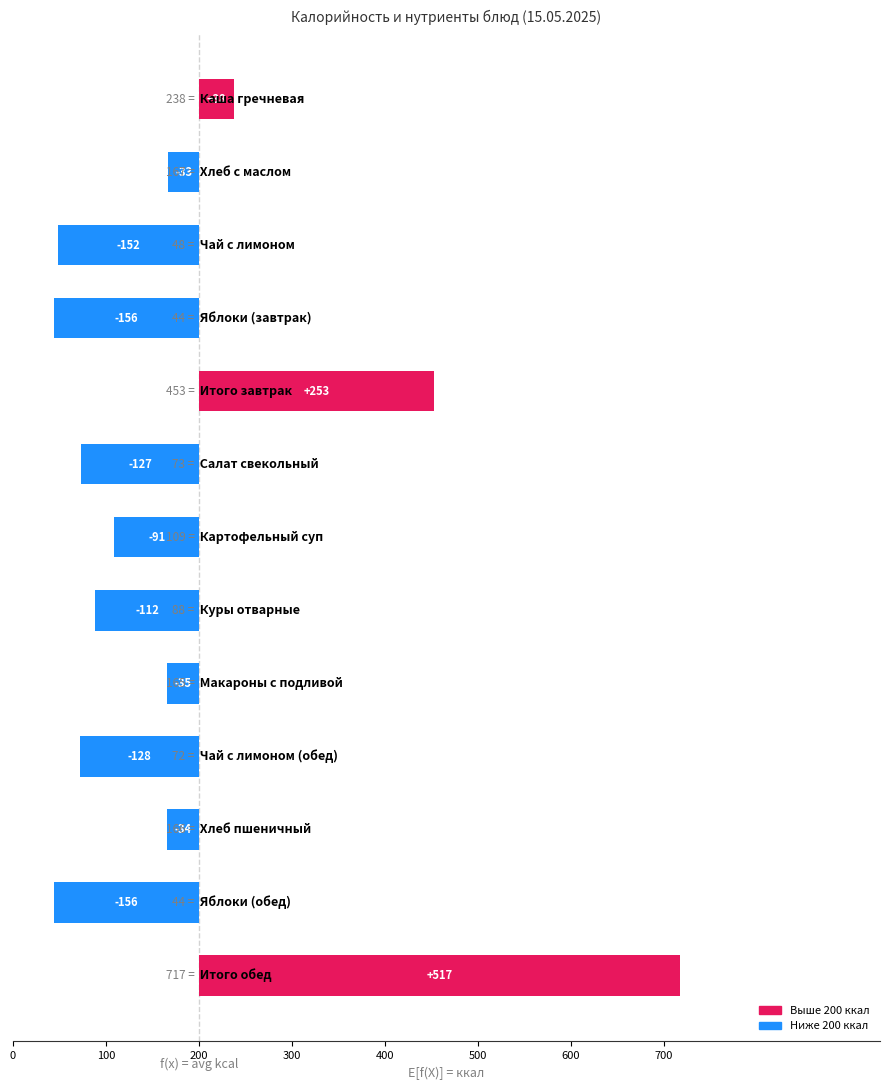

Read the Калорийность value at Итого завтрак, to the nearest 50.

450